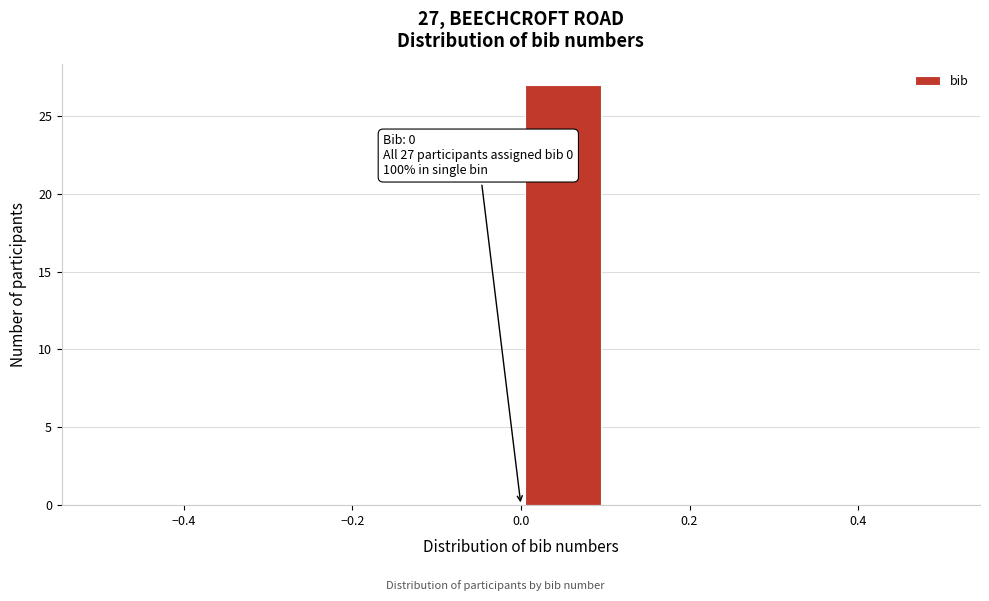

Over which range of the x-axis is the bar tallest?

0.0 to 0.1